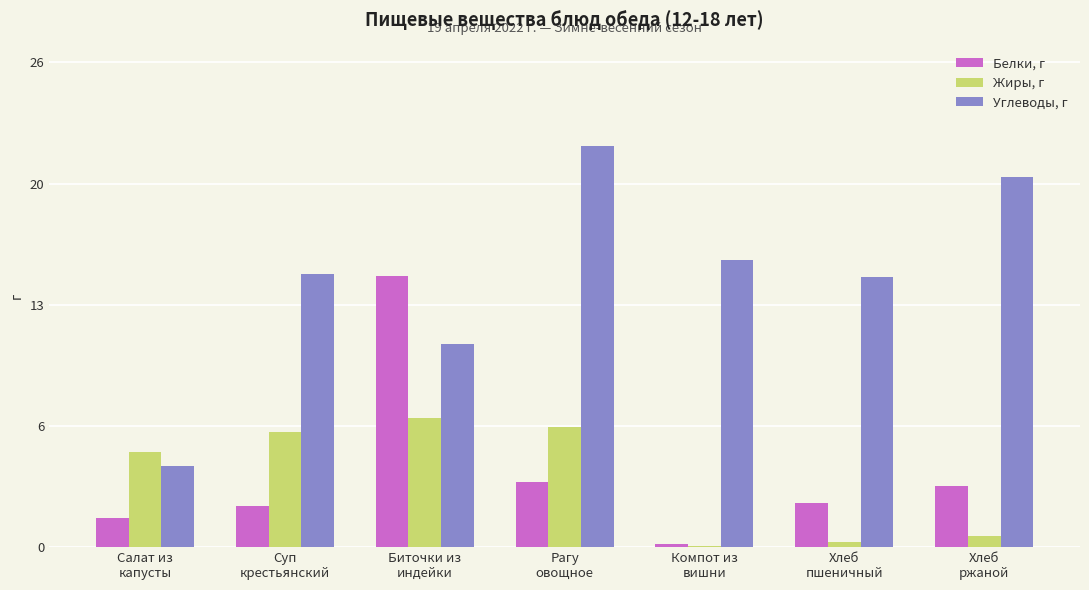

Are the bars grouped side by side (vs. stacked)?

Yes